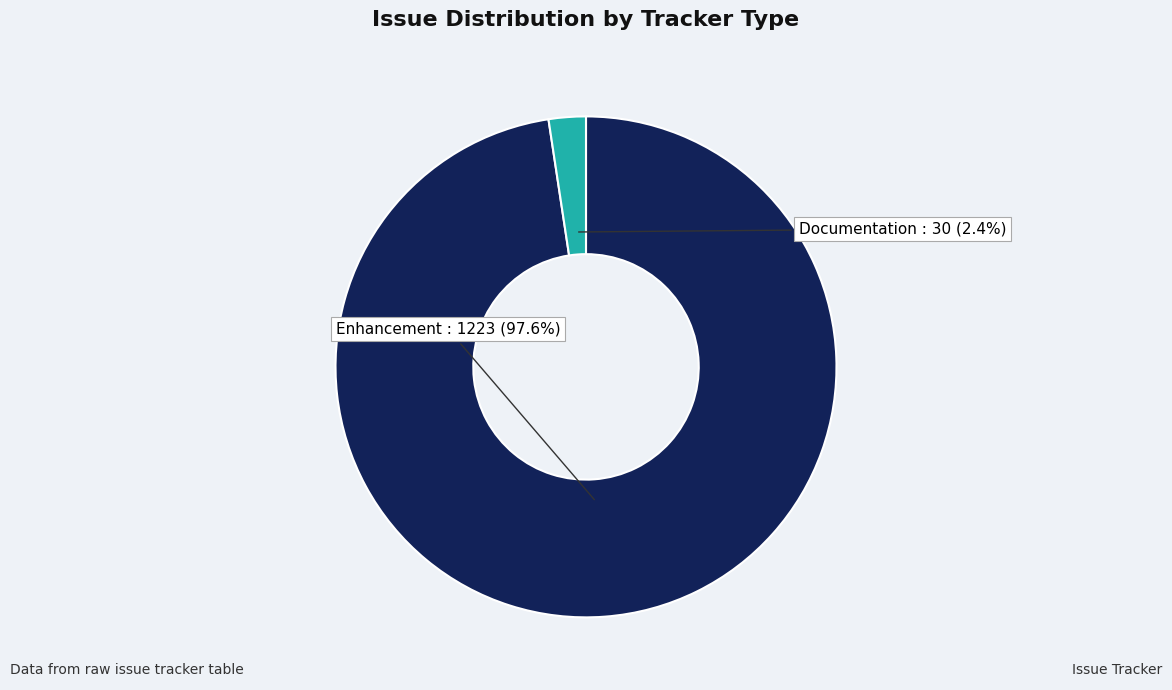

Between Enhancement and Documentation, which is larger?

Enhancement